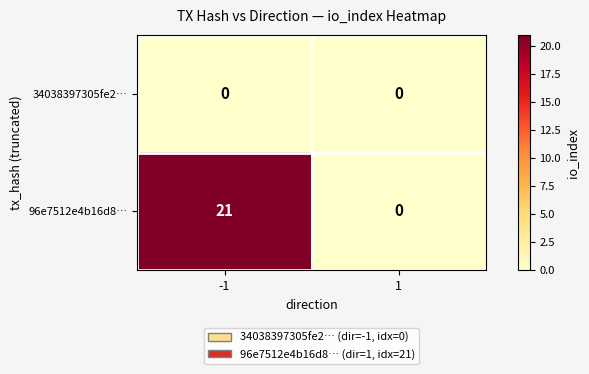

What is the difference between the 96e7512e4b16d8… values at -1 and 1?

21